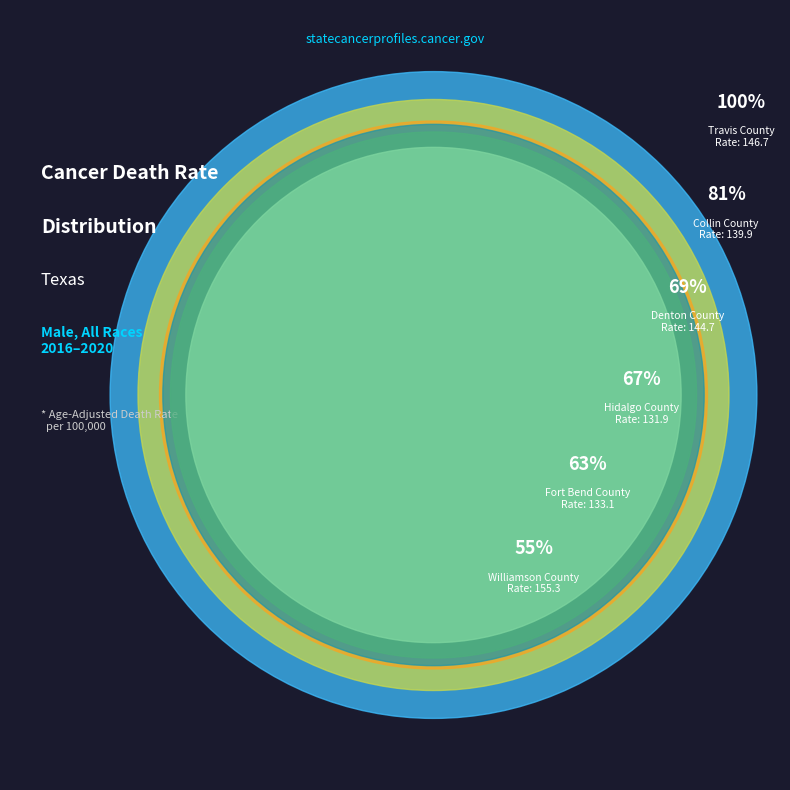

Approximately how many times larger is the value at Williamson County compared to Fort Bend County?

0.9